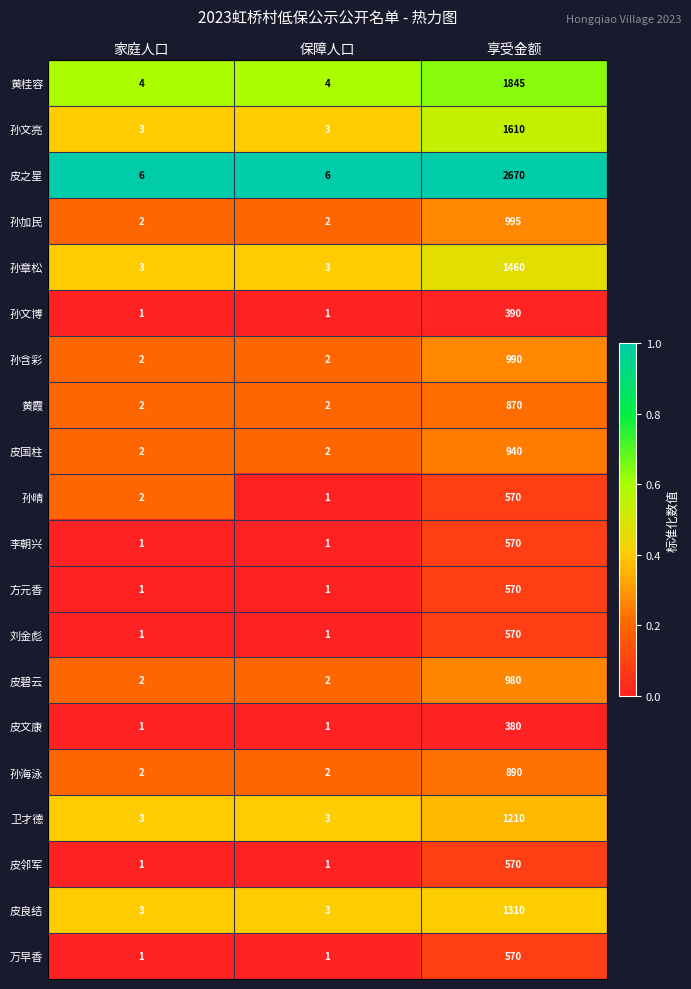

What is the total value across all series at 家庭人口?

43